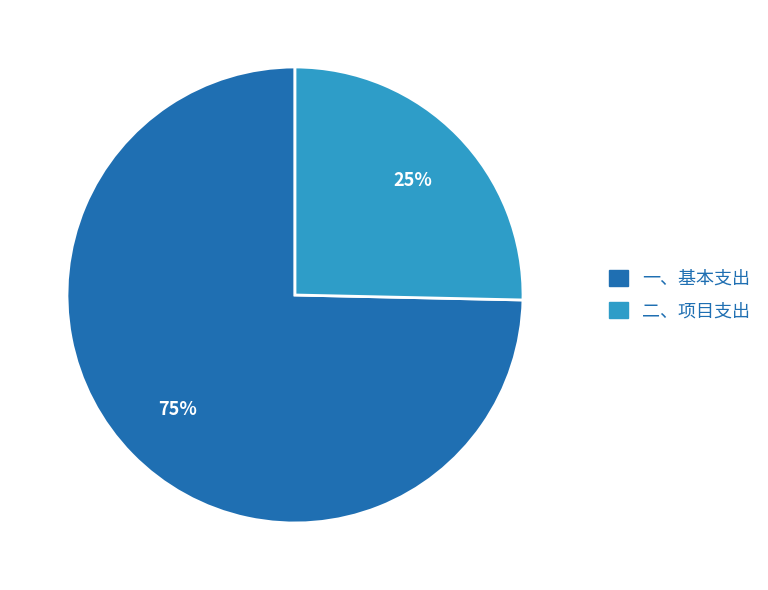

How many segments does this pie chart have?

2